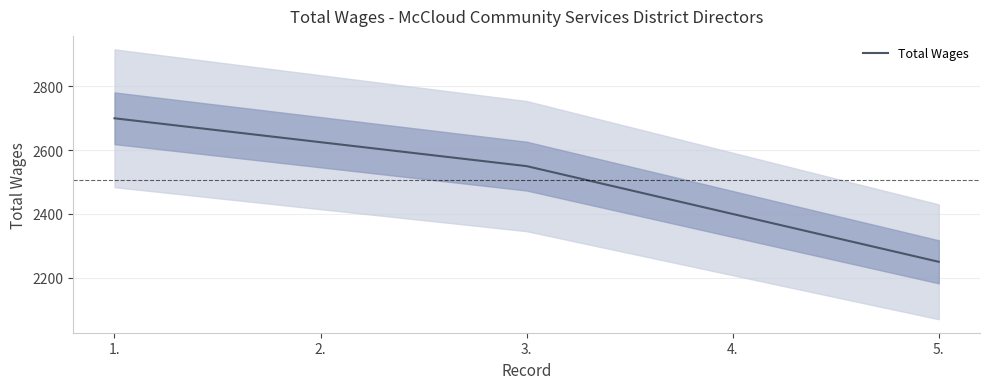

Where does the data first go above 2550?

1.